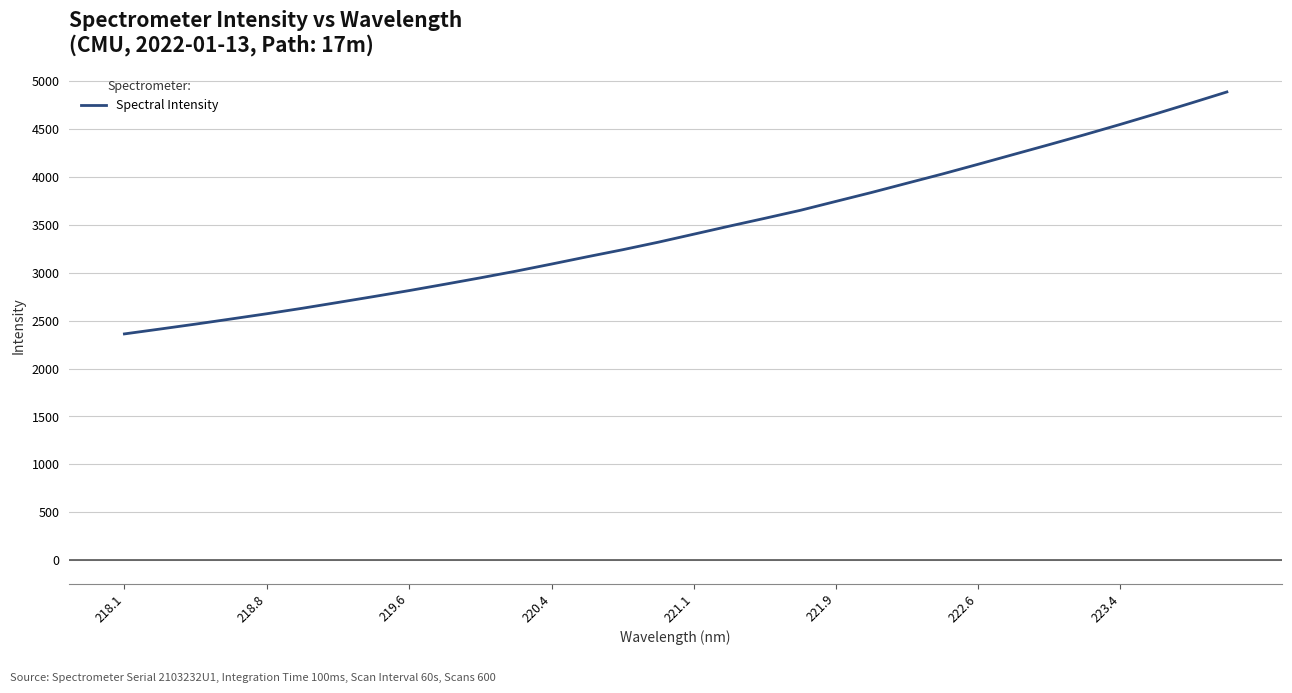

What is the minimum value shown in the chart?

2361.9